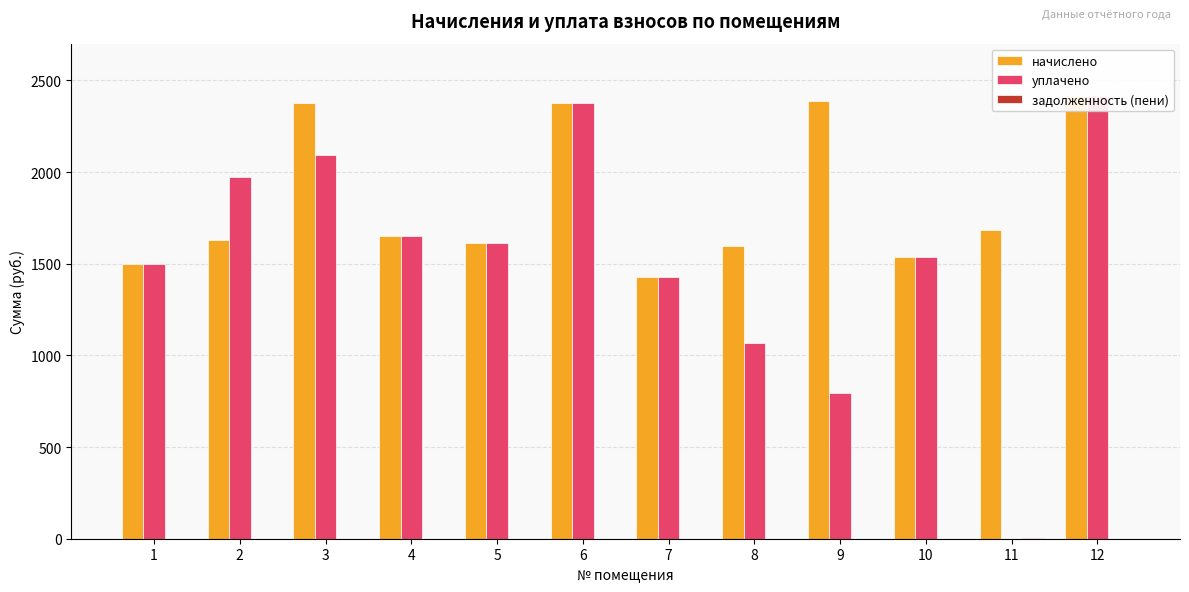

The value of уплачено at 10 is 1536.1. True or false?

True